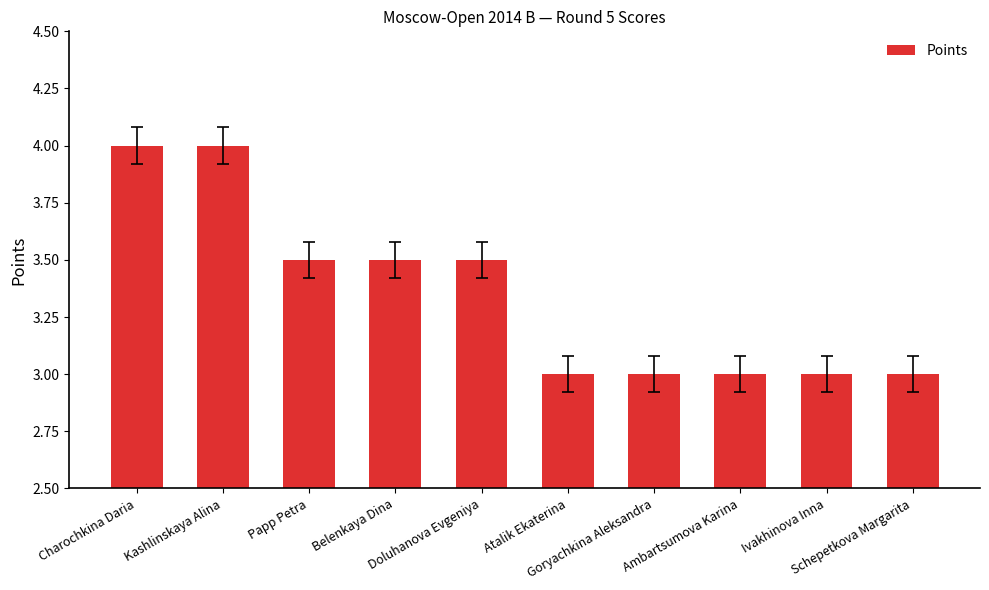

What is the value of the 3rd bar from the left?

3.5